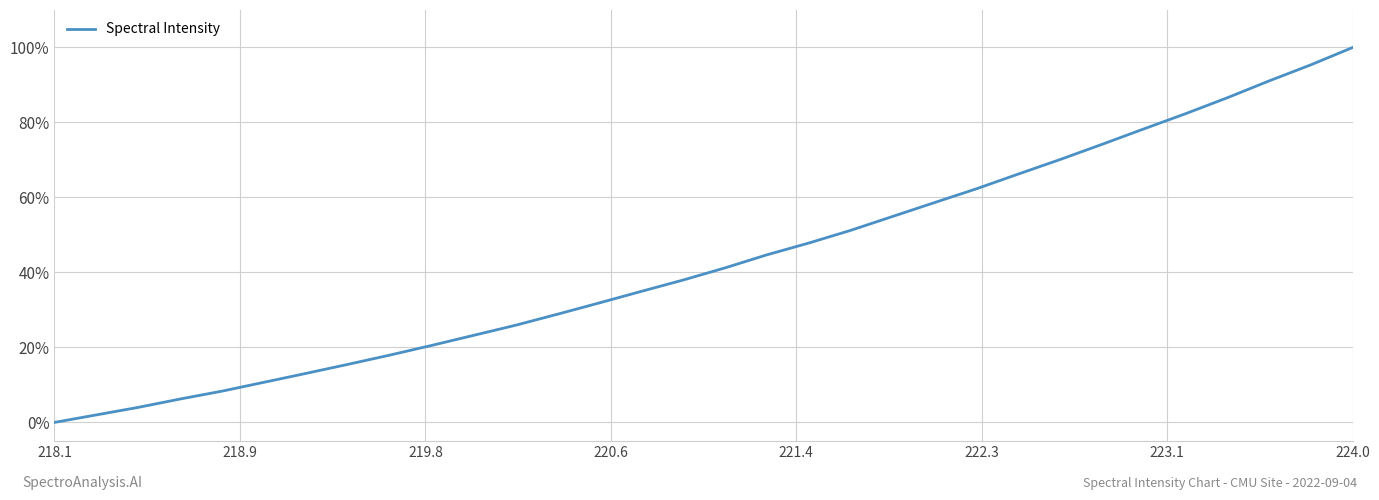

True or false: there are more than 1 points higher than both neighbors.

False